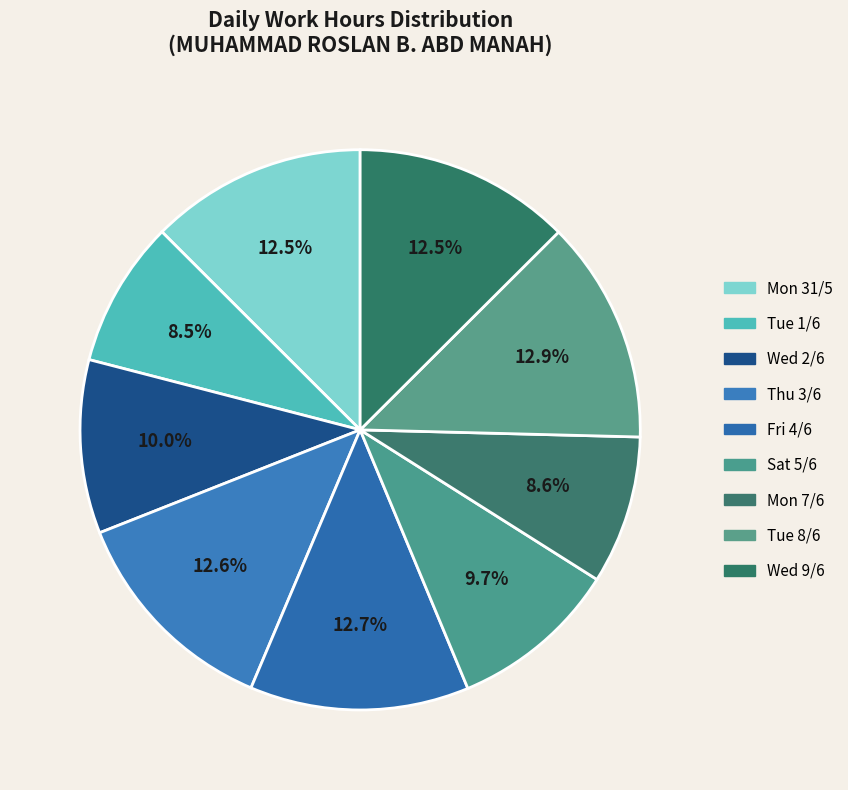

What percentage is NOT represented by Fri 4/6?

87.3%